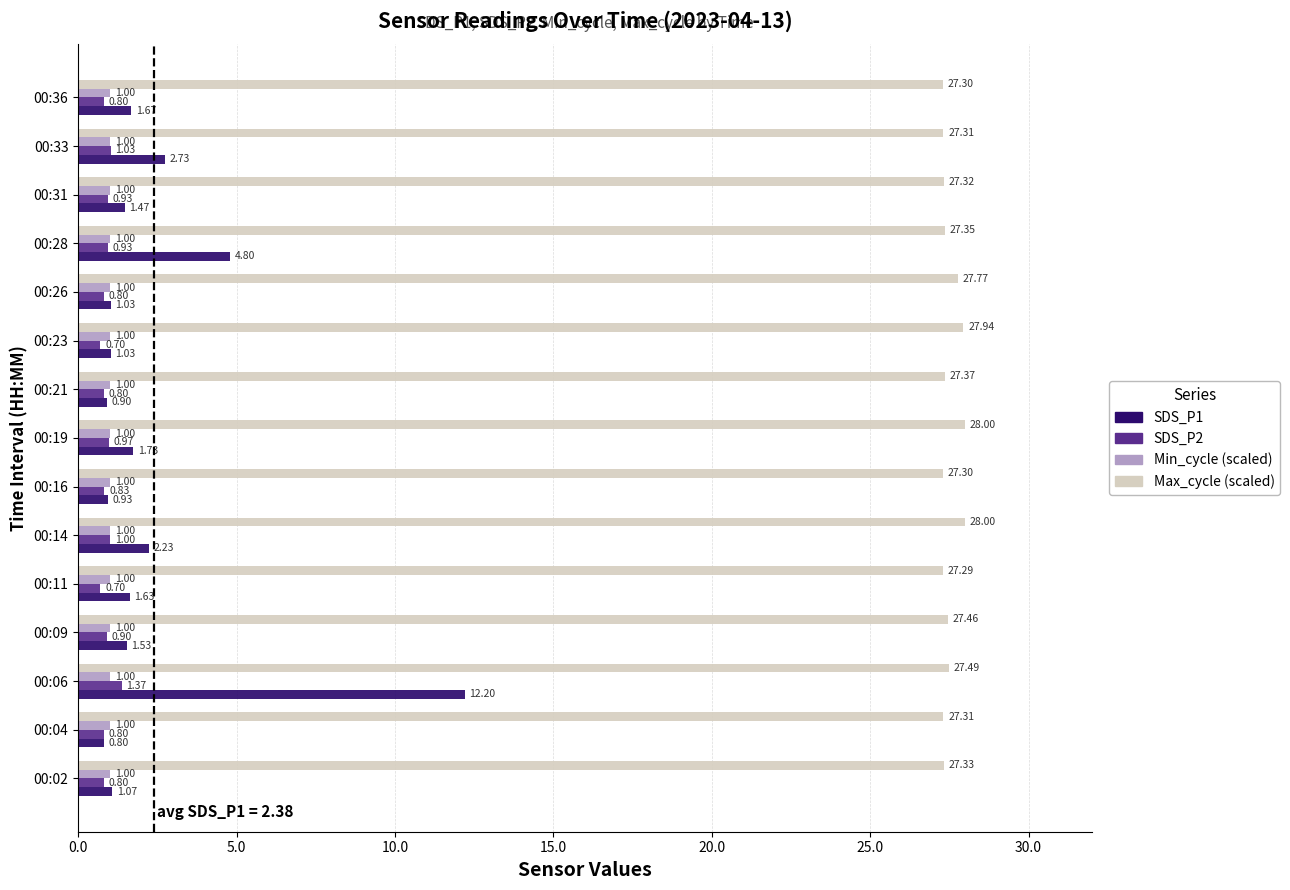

What are all the series names shown in the legend?

SDS_P1, SDS_P2, Min_cycle (scaled), Max_cycle (scaled)